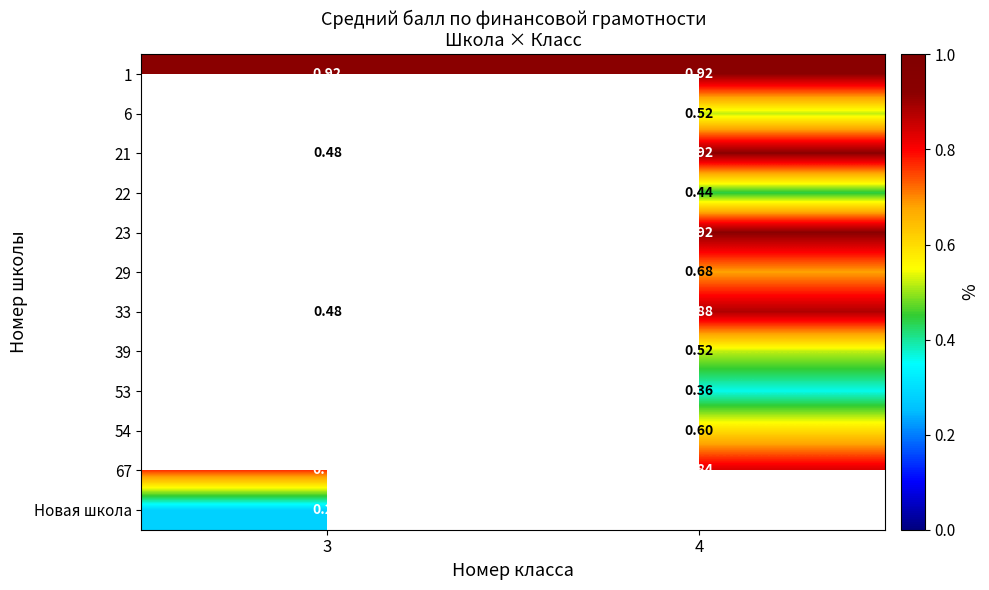

Which category has the lowest value across all series?

3